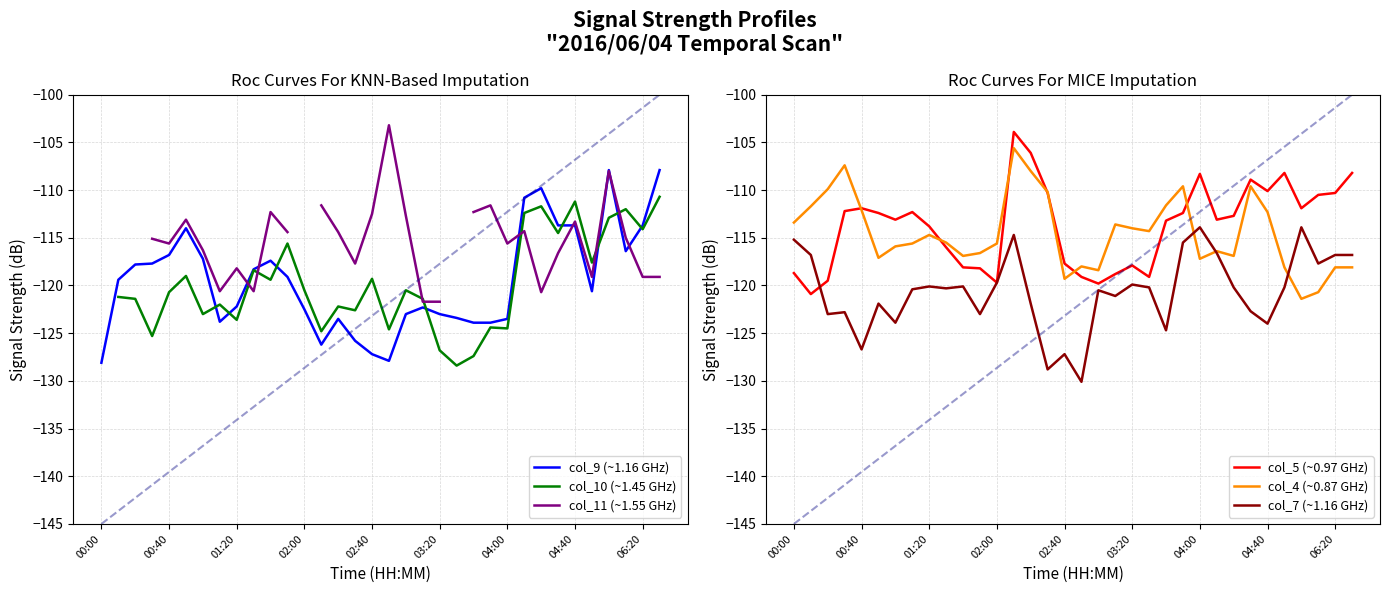

The col_7 (~1.16 GHz) series shows -167.7 at 06:20. True or false?

False